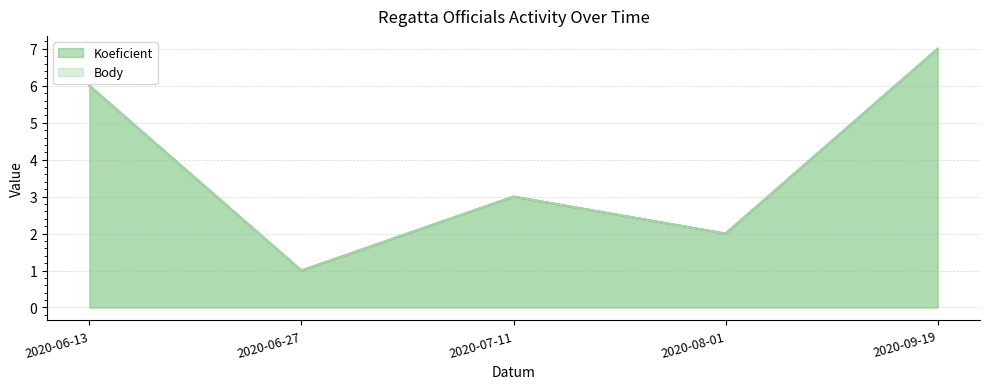

At which category does Body reach its first local valley?

2020-06-27